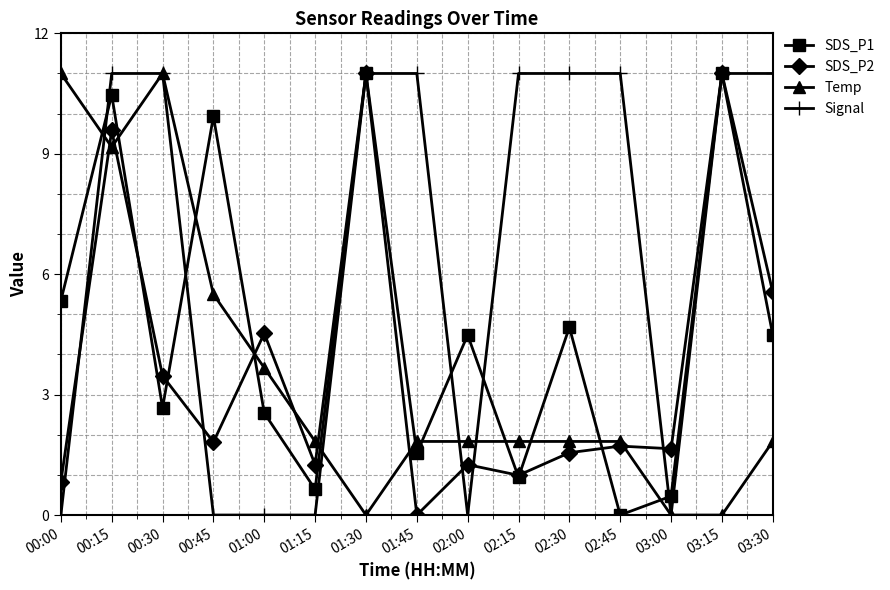

How many distinct data groups are displayed?

4